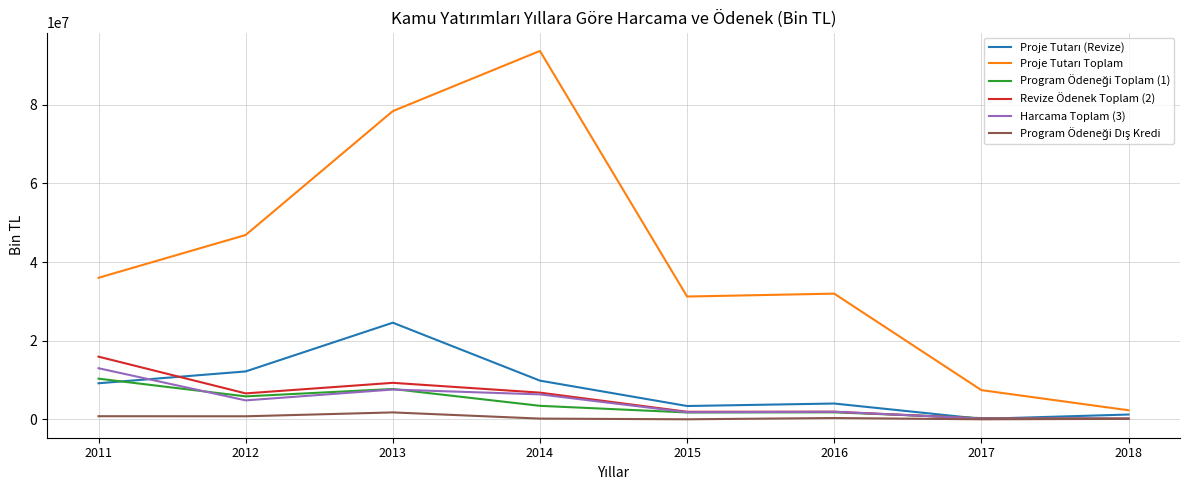

What is the greatest value displayed?

93713686